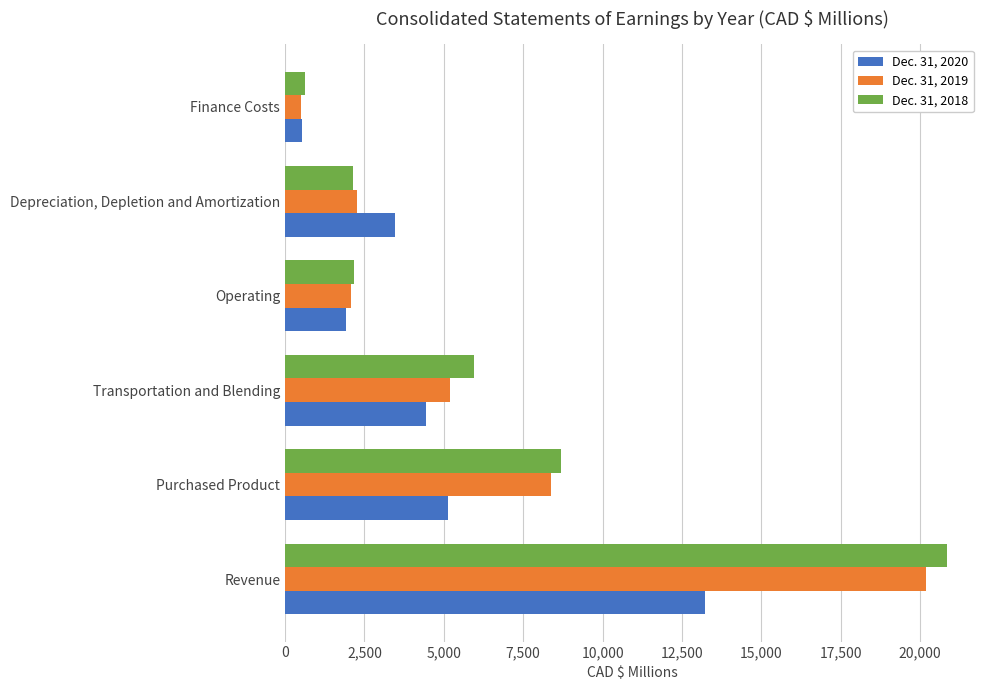

How many data points in Dec. 31, 2018 are less than 5942?

3